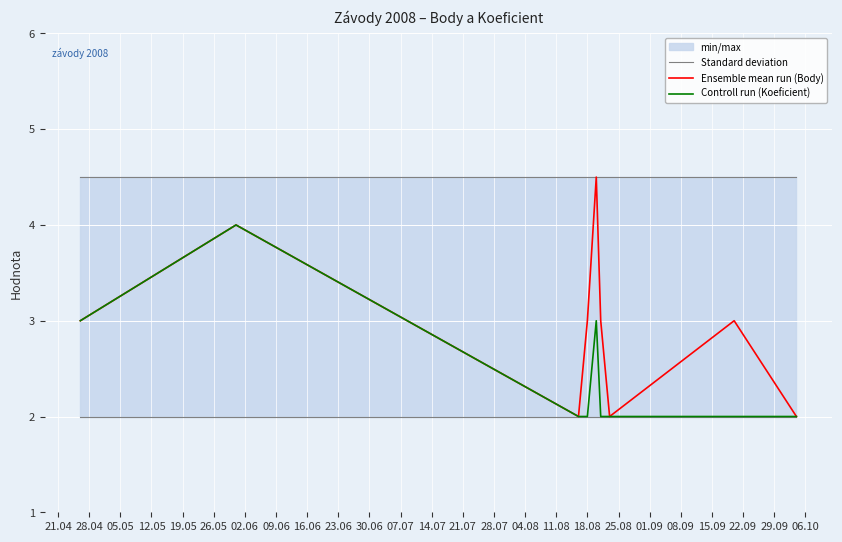

Rank the series by their maximum value, from lowest to highest.

Standard deviation, Controll run (Koeficient), Ensemble mean run (Body)